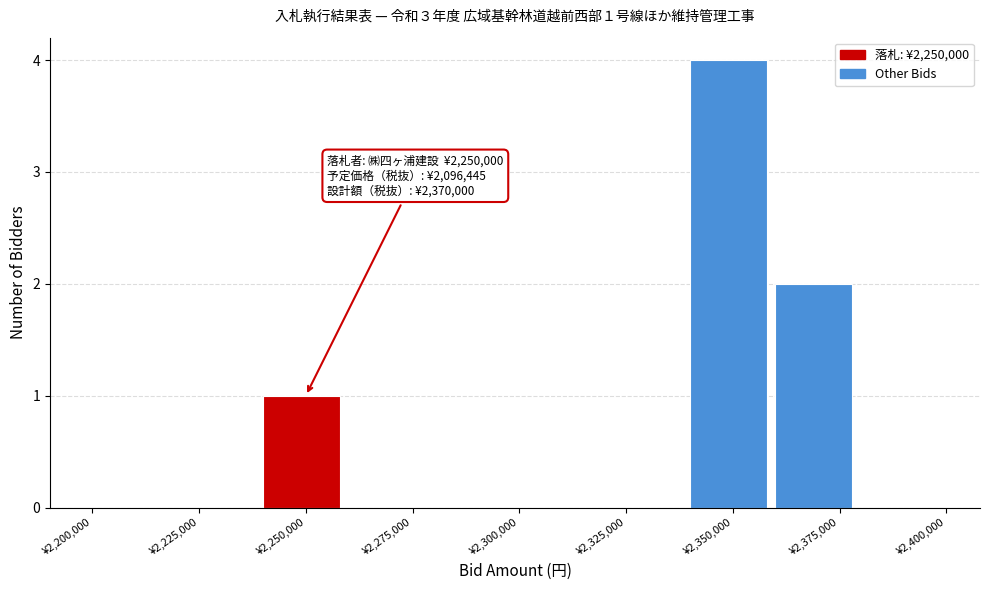

Which range on the x-axis has the tallest bar?

2340000 to 2360000